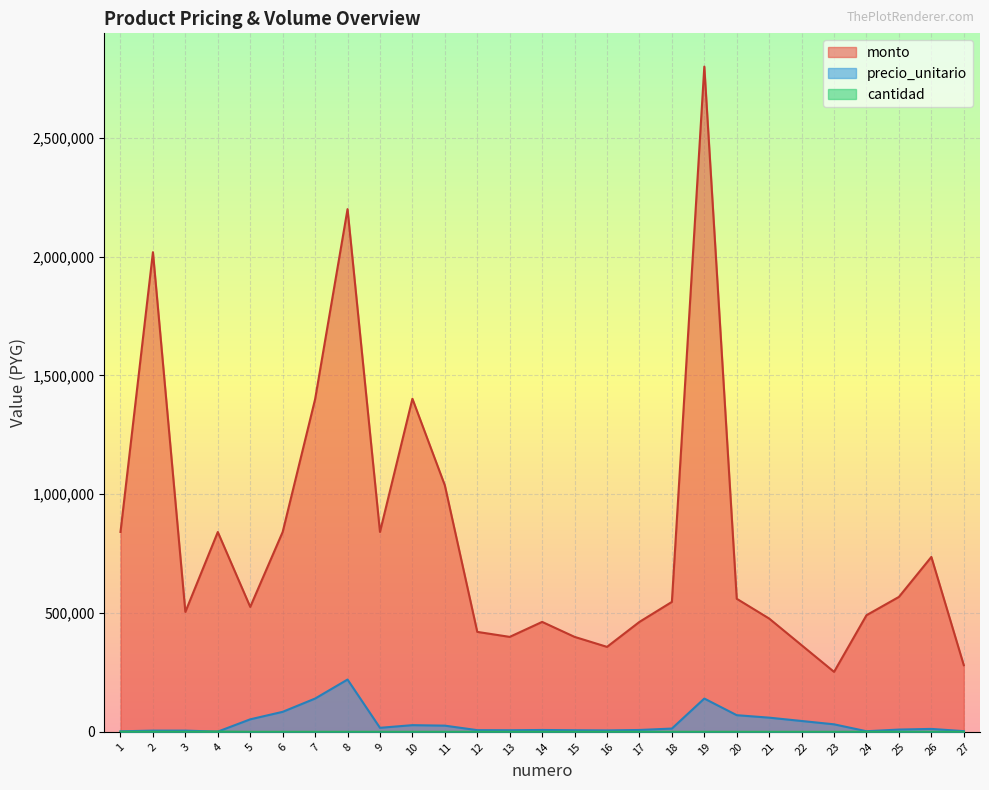

What is the sum of the monto values at 15 and 13?

799200